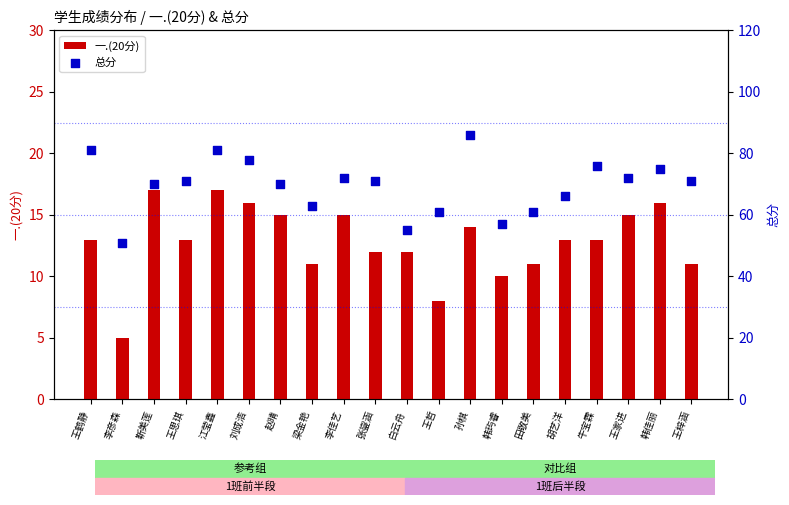

Is the value of 一.(20分) at 李佳艺 greater than the value of 总分 at 胡艺洋?

No